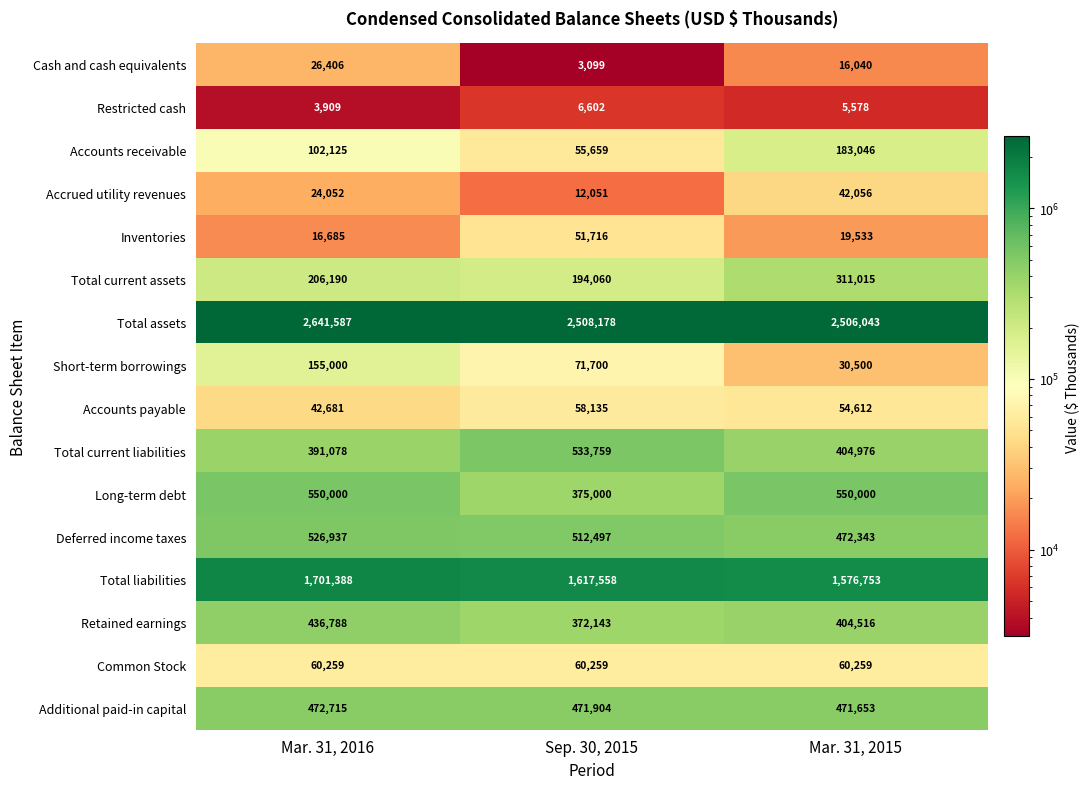

Which series has the largest total across all categories?

Total assets